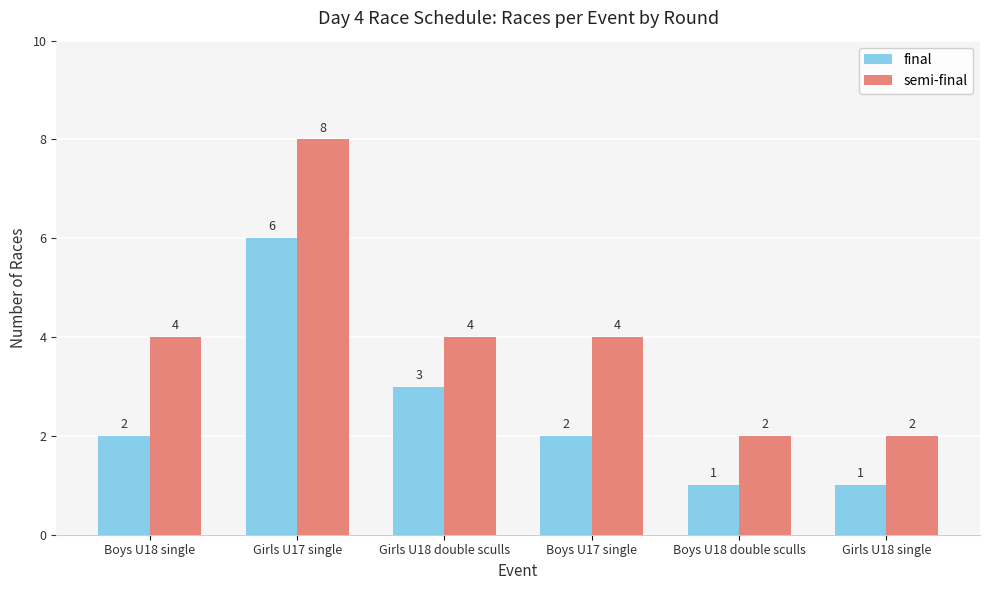

How many data points in final are less than 2?

2